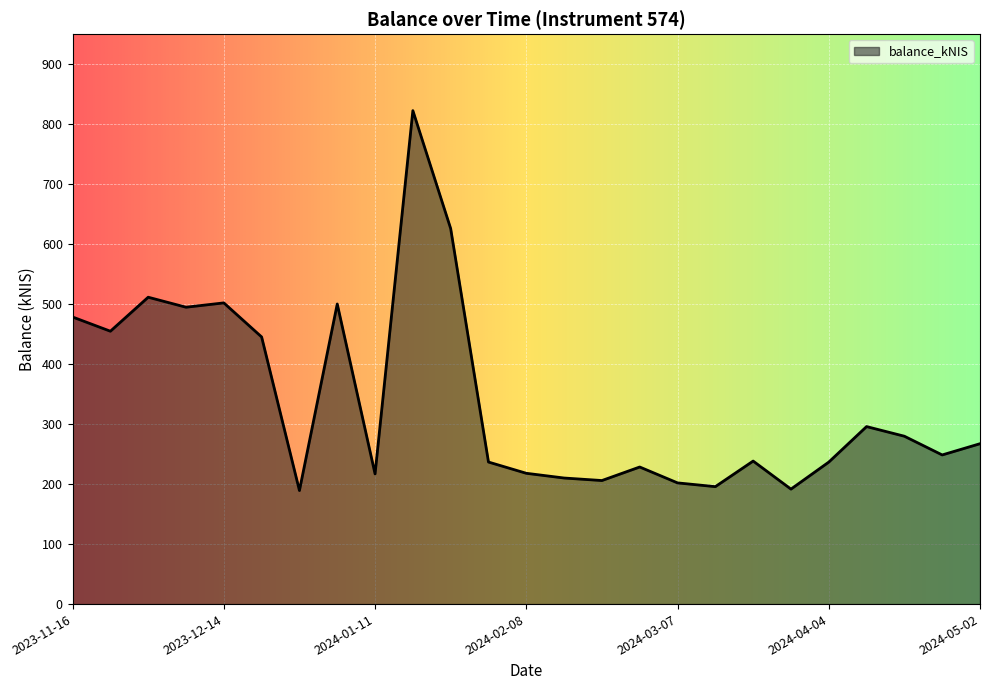

What is the minimum value shown in the chart?

189.3